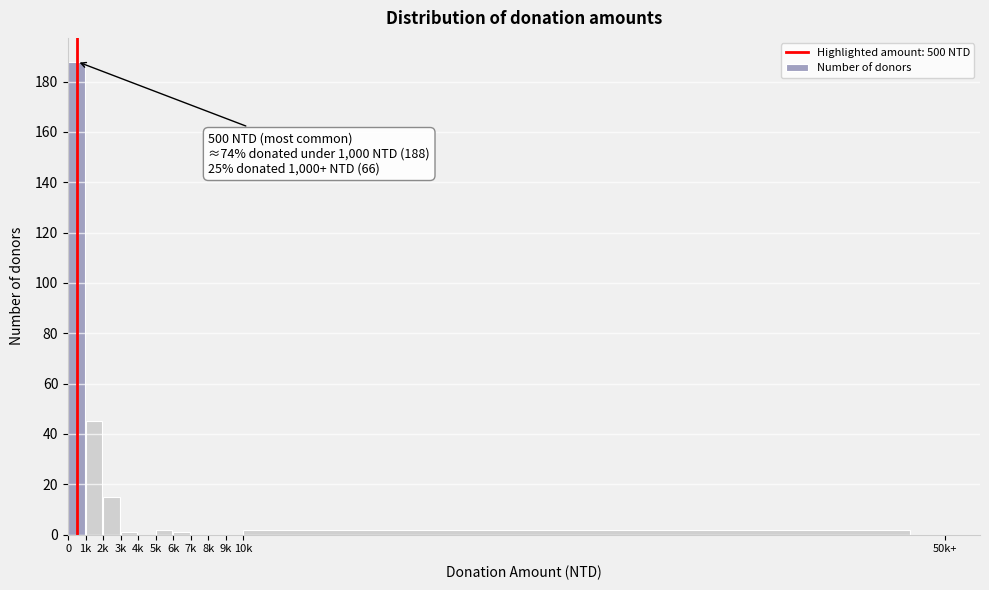

Reading left to right, transcribe all the data shown in this chart.

0=188	1k=45	2k=15	3k=1	4k=0	5k=2	6k=1	7k=0	8k=0	9k=0	10k=2